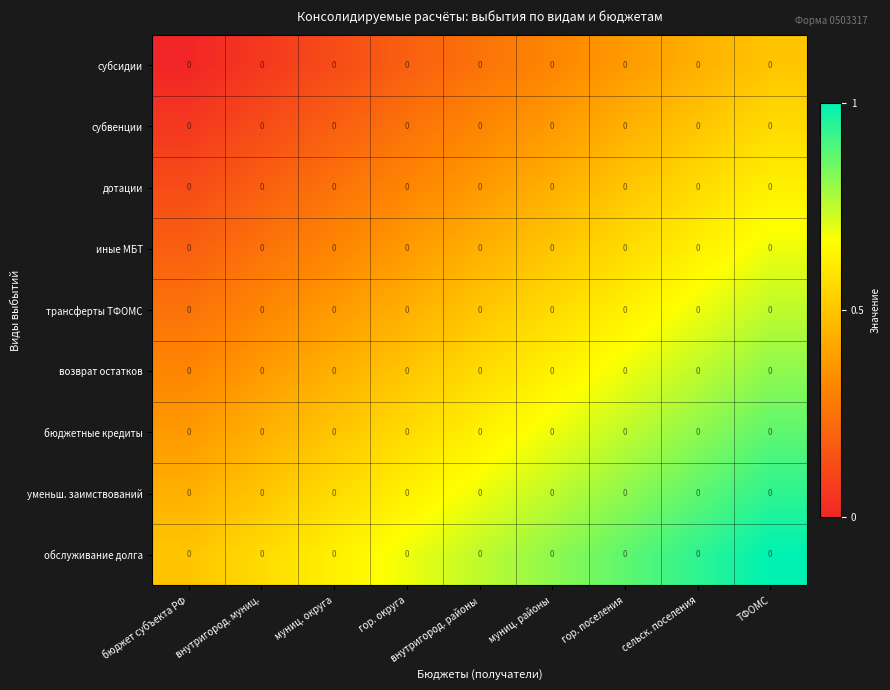

At how many categories does at least one series exceed 0?

9